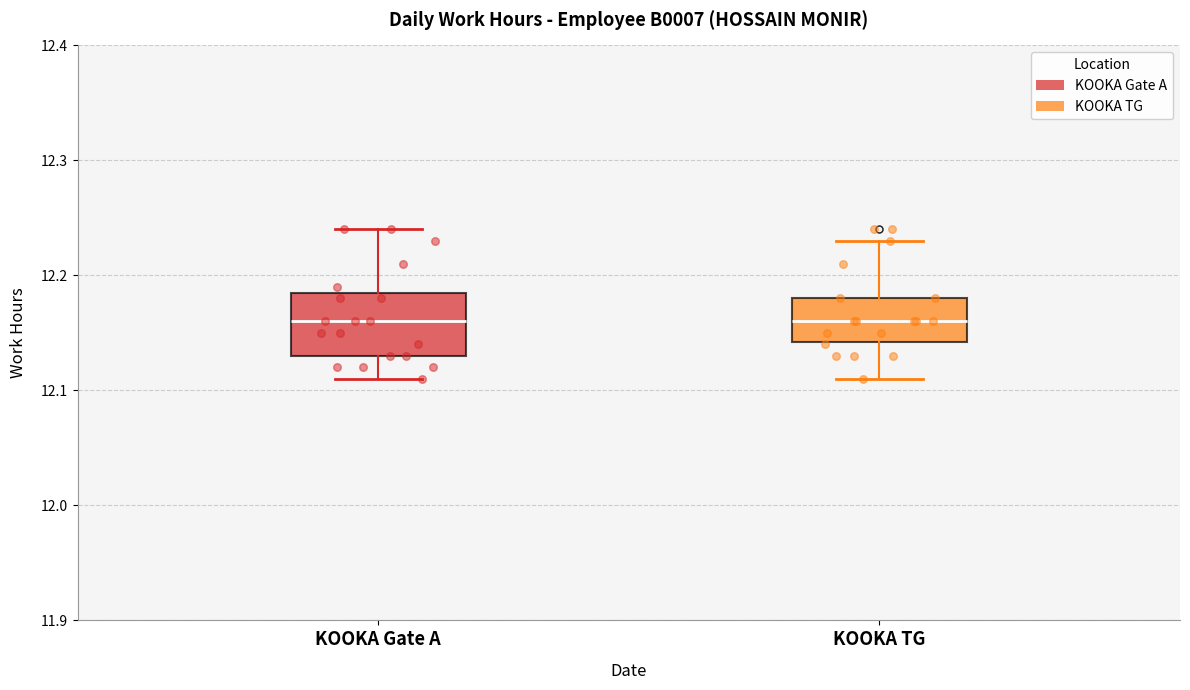

Reading left to right, read every box against the y-axis: the position of its median line, the range the box covers, and the ends of its whiskers. The values are not printed on the chart, so give them approximately, as read against the axis.

KOOKA Gate A: median 12.16, box 12.13 to 12.19, whiskers 12.11 to 12.24
KOOKA TG: median 12.16, box 12.14 to 12.18, whiskers 12.11 to 12.23